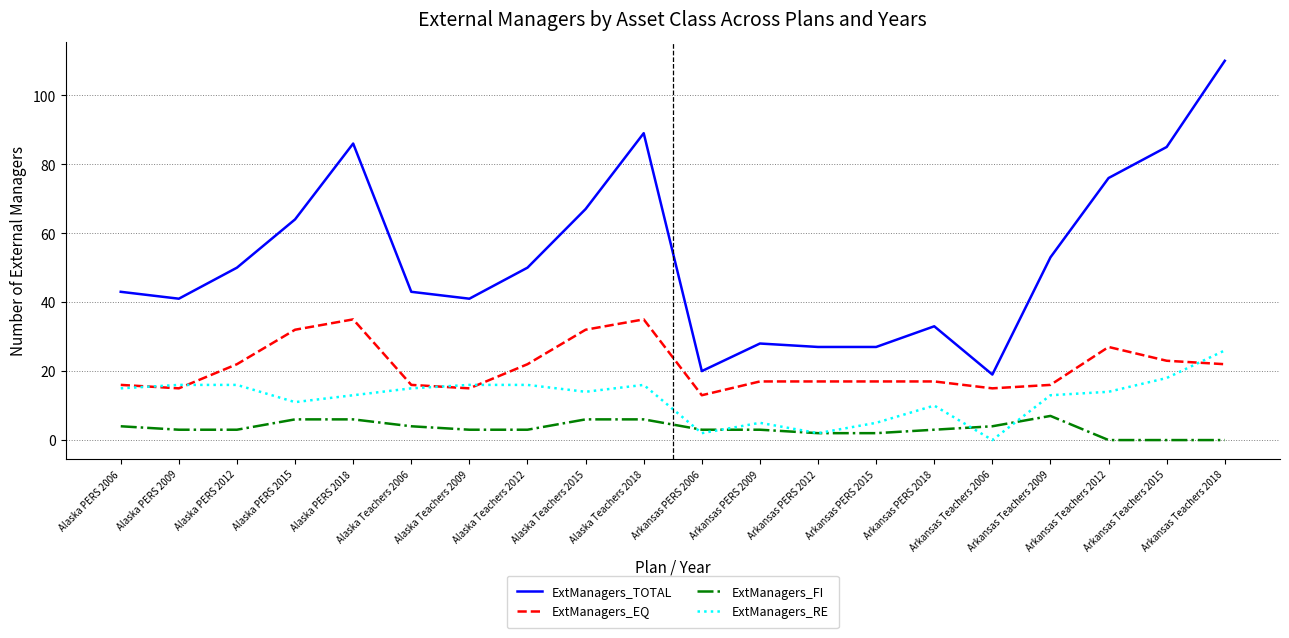

What is the total value across all series at Arkansas Teachers 2009?

89